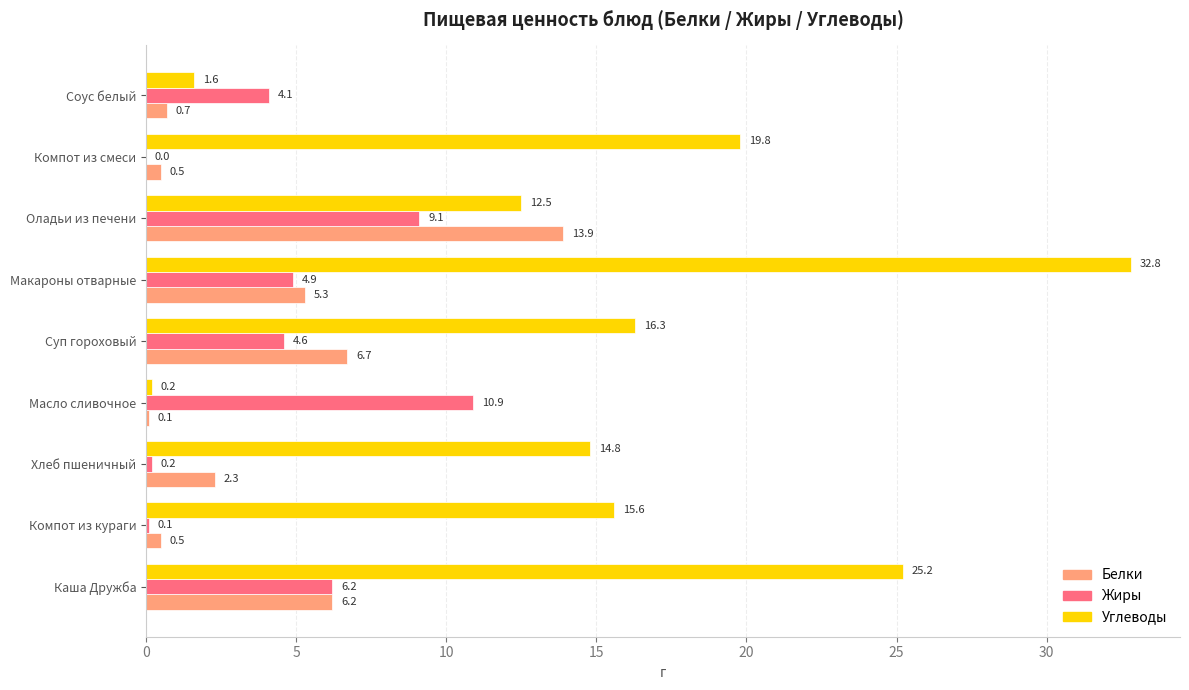

Which series changed the most between Макароны отварные and Компот из смеси?

Углеводы